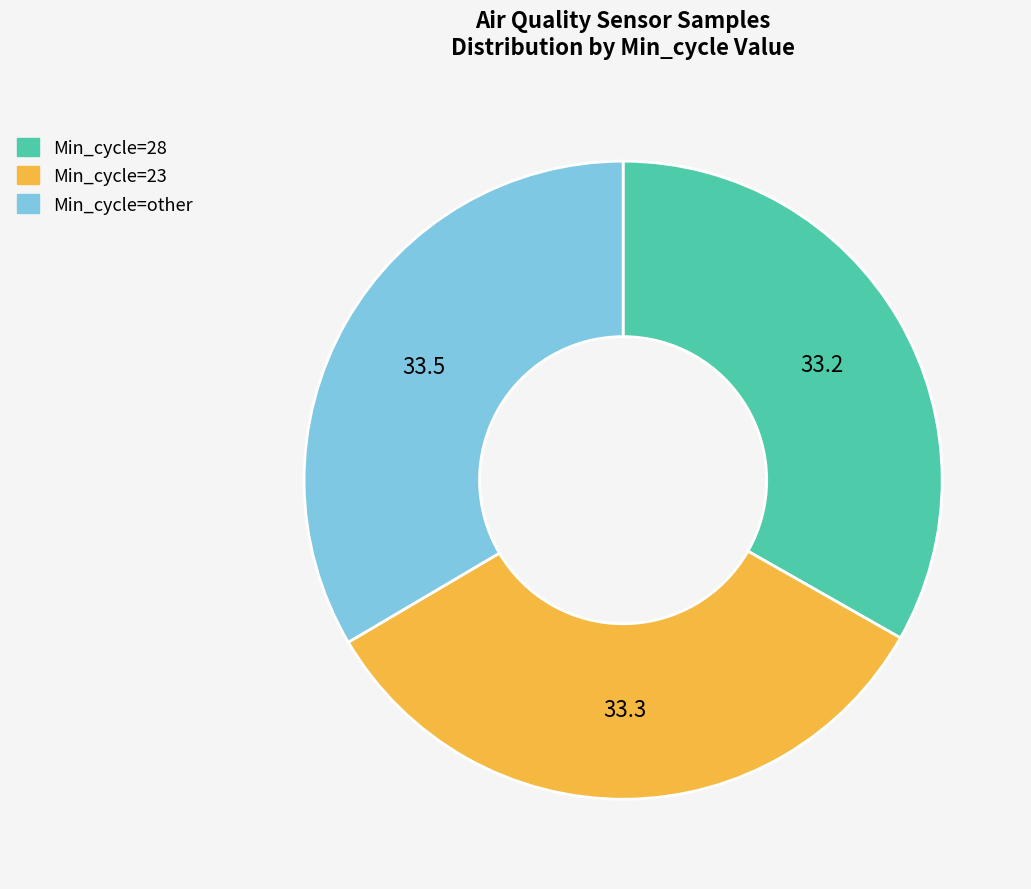

Approximately how many times larger is the value at Min_cycle=23 compared to Min_cycle=28?

1.0